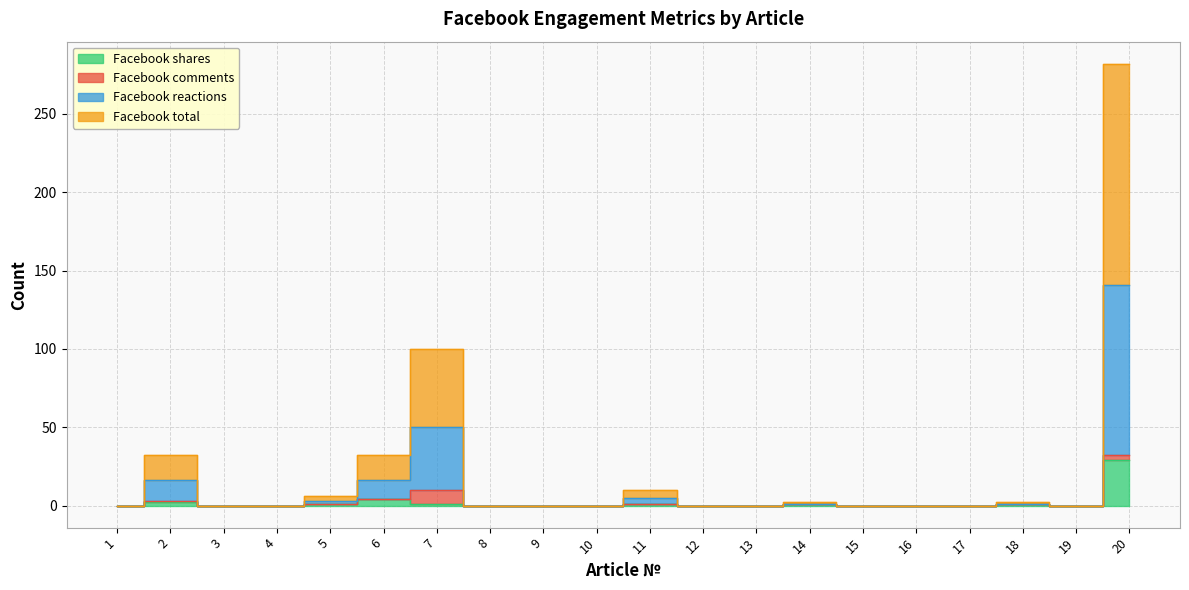

What is the value of the Facebook shares point at the 6th from the left?

4